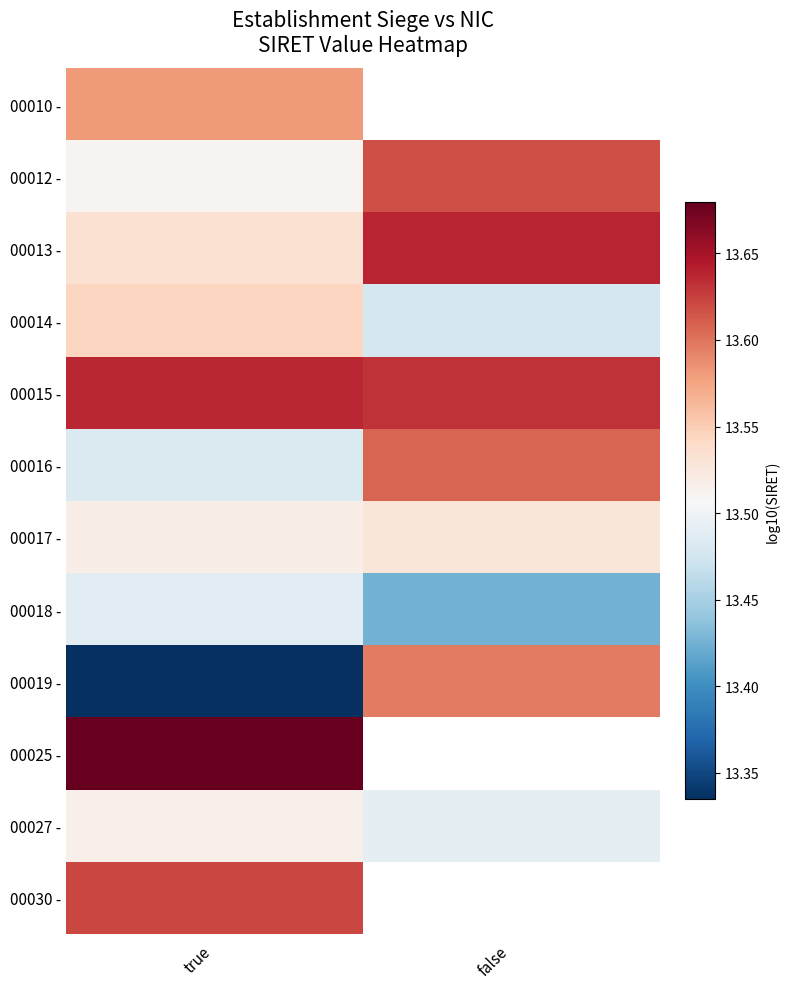

Is it true that 00019 - equals 13.3 at true?

True